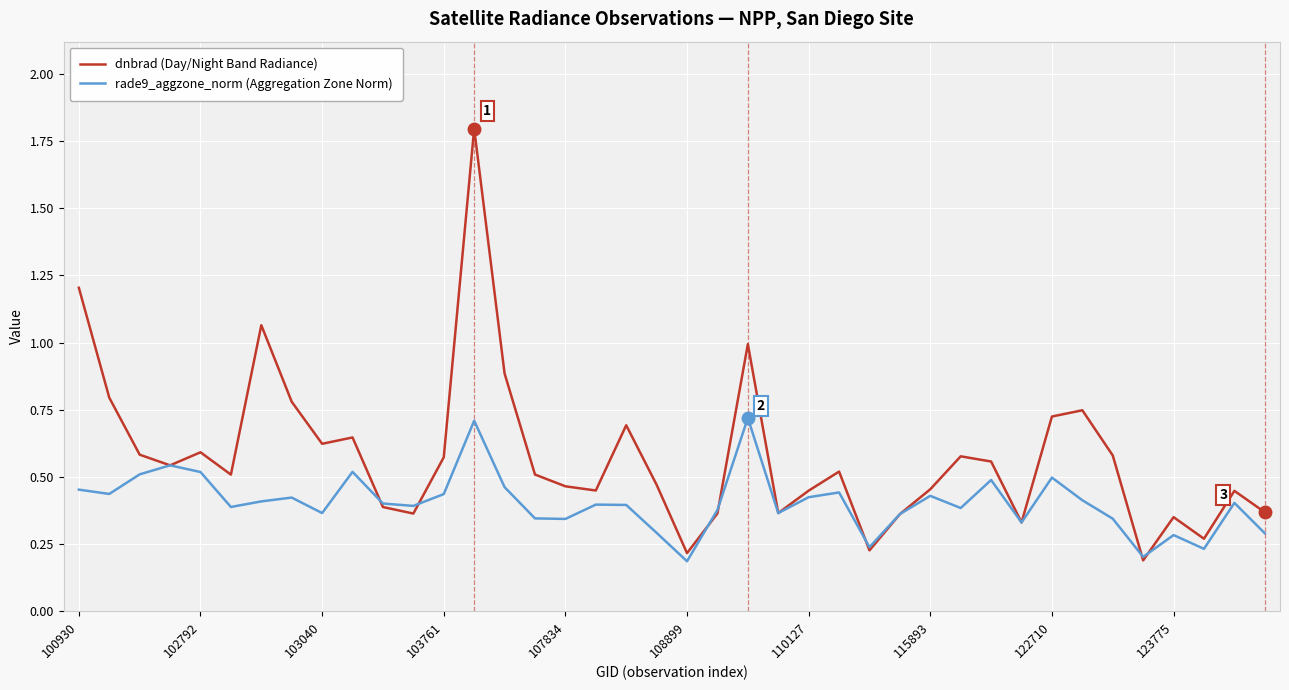

Rank the series by their average value, from lowest to highest.

rade9_aggzone_norm (Aggregation Zone Norm), dnbrad (Day/Night Band Radiance)